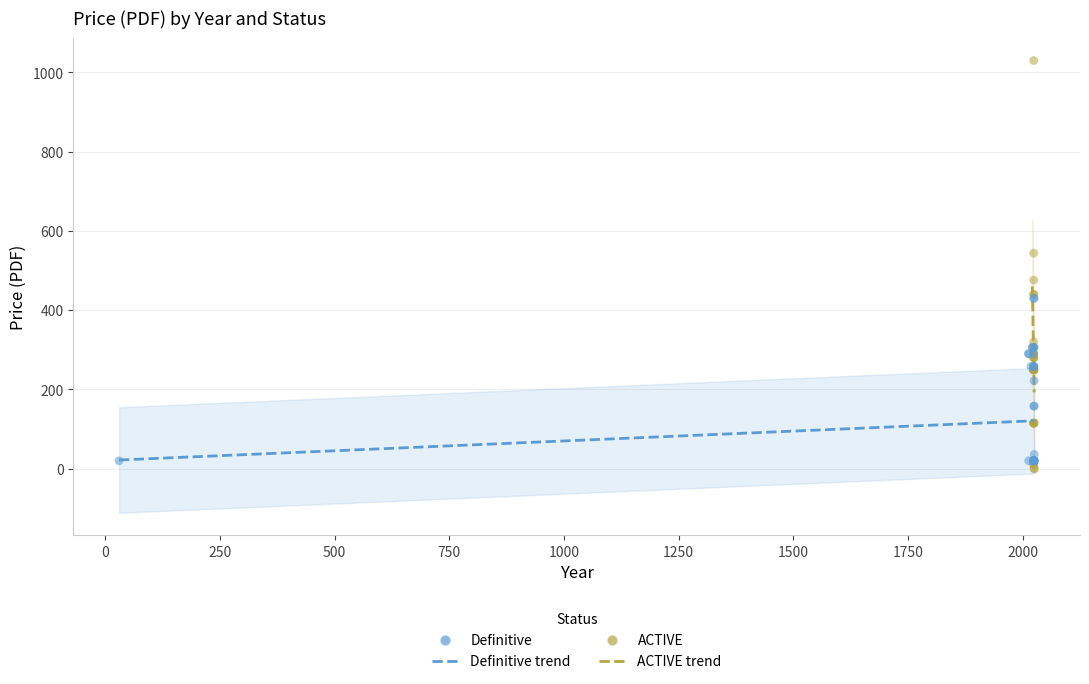

Which series contains the highest Y value?

ACTIVE